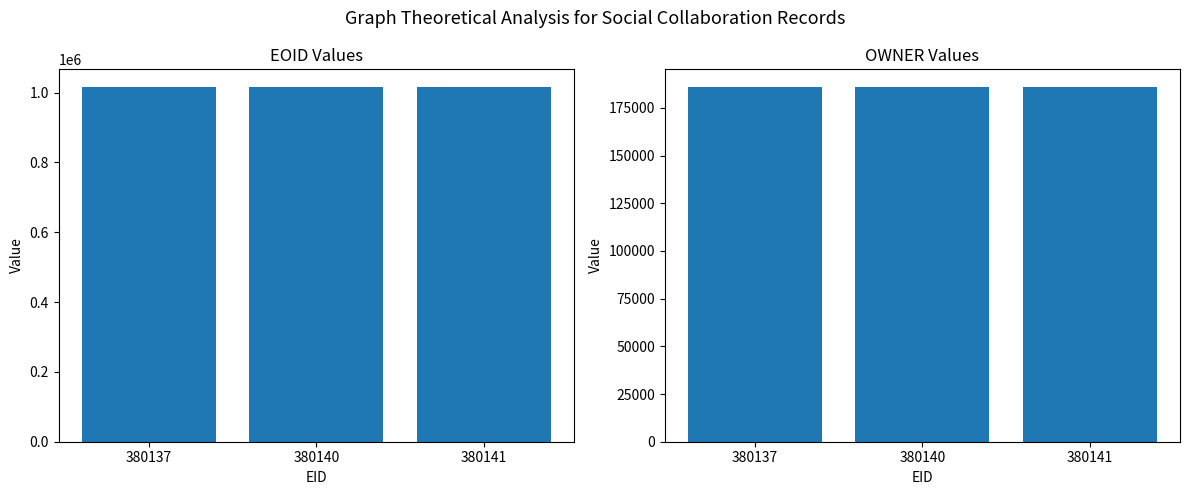

Reading left to right, what are all the values shown in this chart?

EOID: 1015572	1015576	1015577
OWNER: 185930	185930	185930